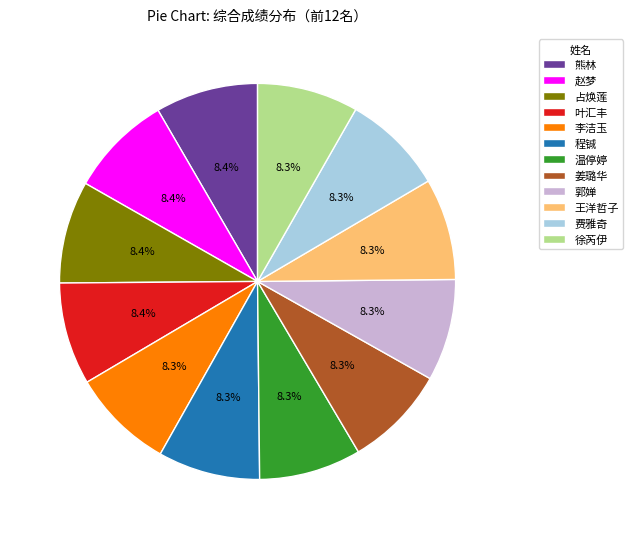

True or false: 姜璐华 accounts for 8% of the total.

True